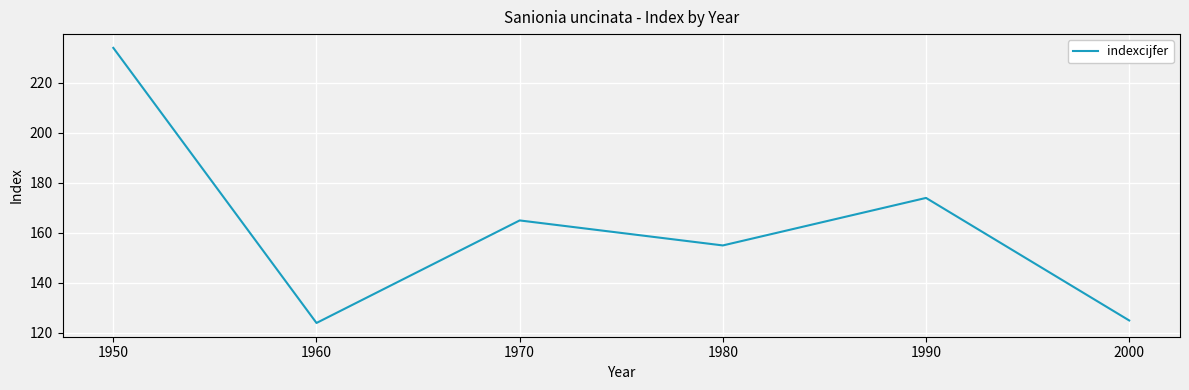

What is the change in value from 1960 to 1980?

+31